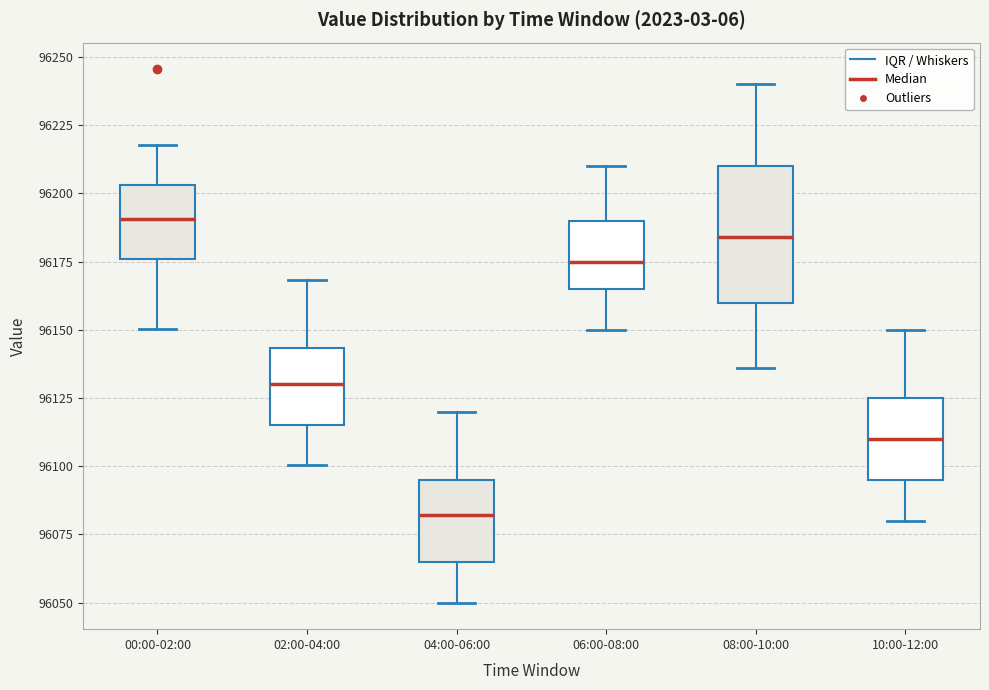

Where is the upper edge of the box for 08:00-10:00 on the y-axis? The values are not printed on the chart, so give them approximately, as read against the axis.

96210